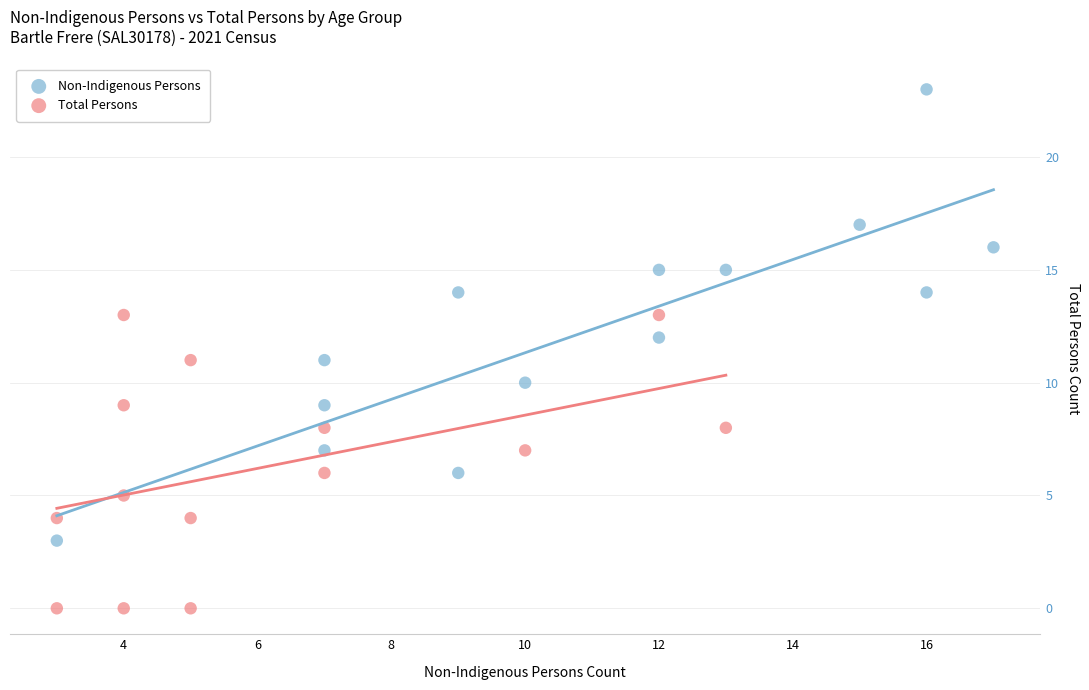

Which series reaches the maximum Y coordinate?

Non-Indigenous Persons